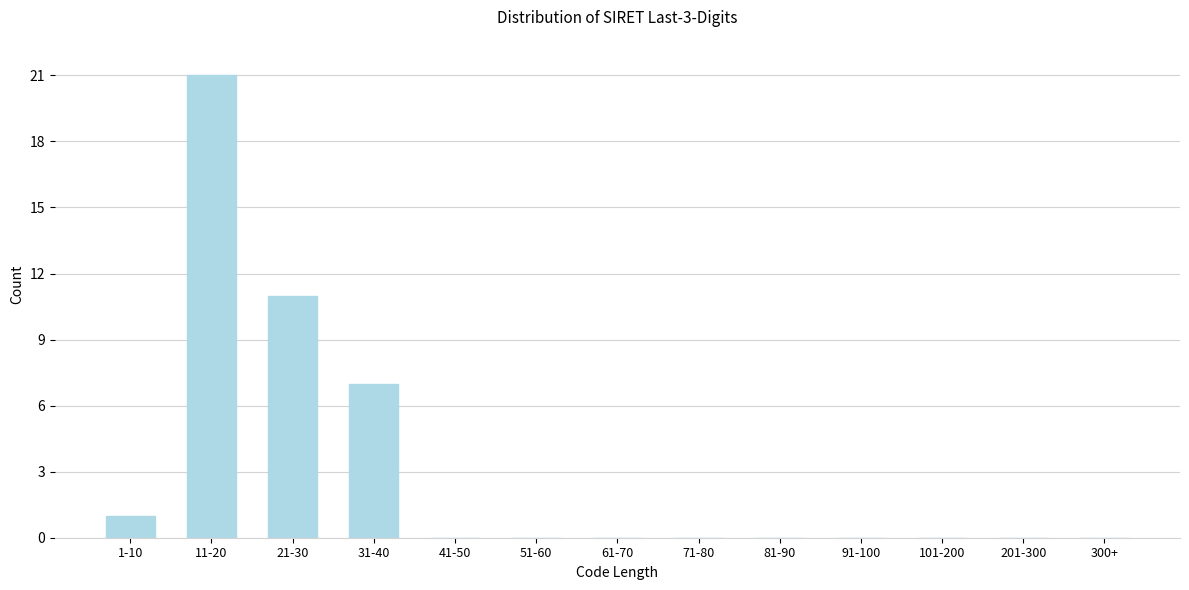

Reading left to right, list all the values displayed in this chart.

1-10=1	11-20=21	21-30=11	31-40=7	41-50=0	51-60=0	61-70=0	71-80=0	81-90=0	91-100=0	101-200=0	201-300=0	300+=0